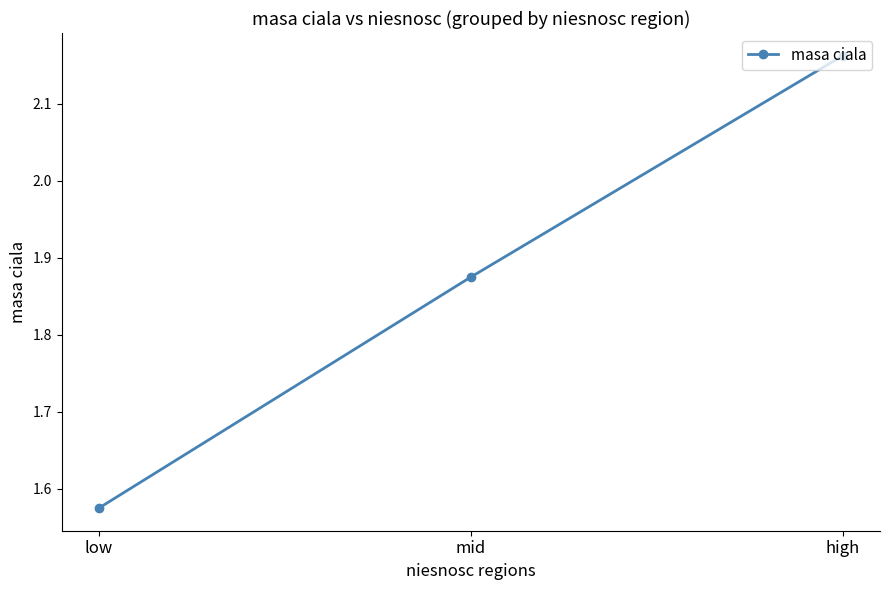

How many values are between 1 and 2?

2